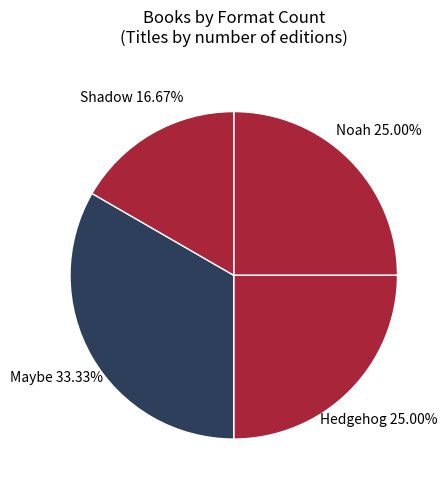

To the nearest percent, what is the average slice percentage?

25%